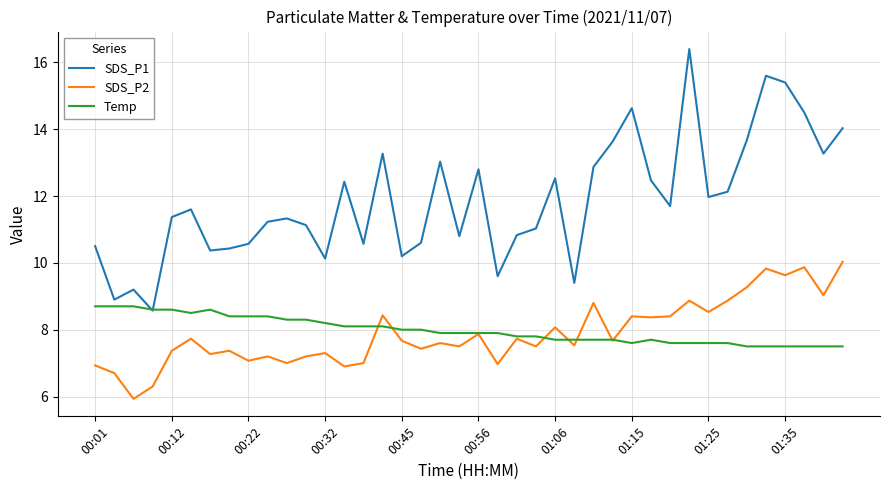

Count the number of data series in this chart.

3